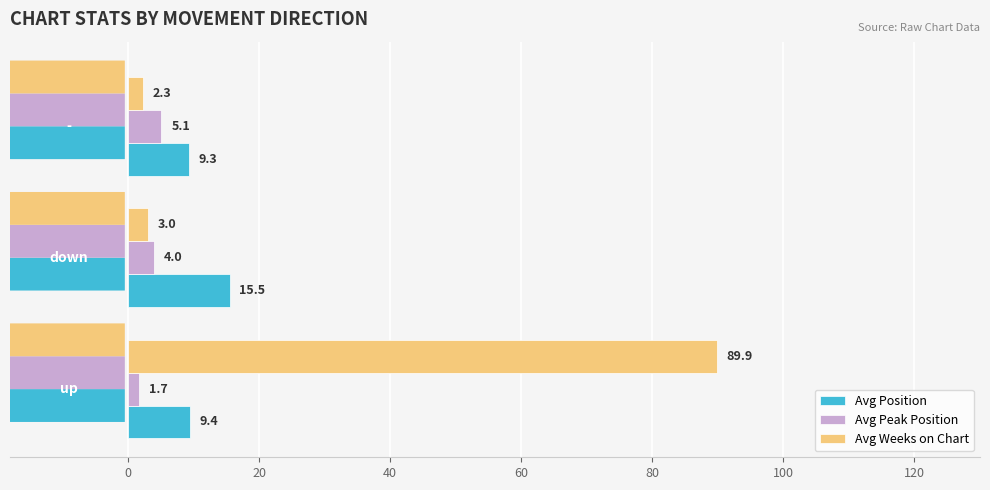

Which series has the widest spread of values?

Avg Weeks on Chart